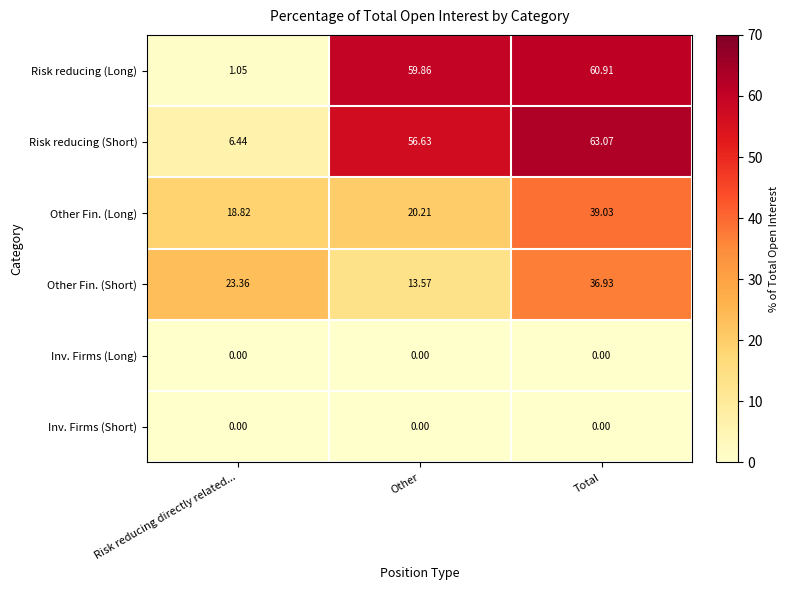

How many data points does each series have?

3